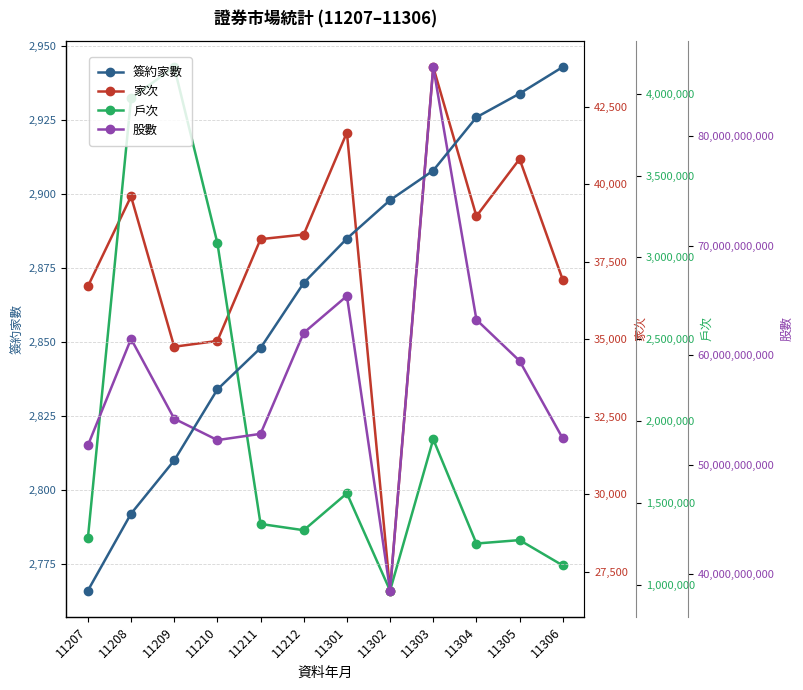

Is this an area chart (filled region under the line)?

No